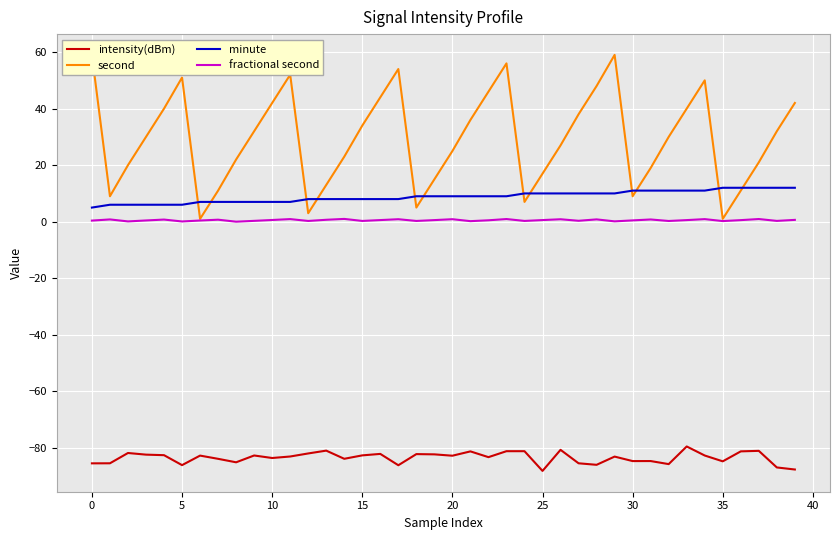

Read the fractional second value at 16.

0.6